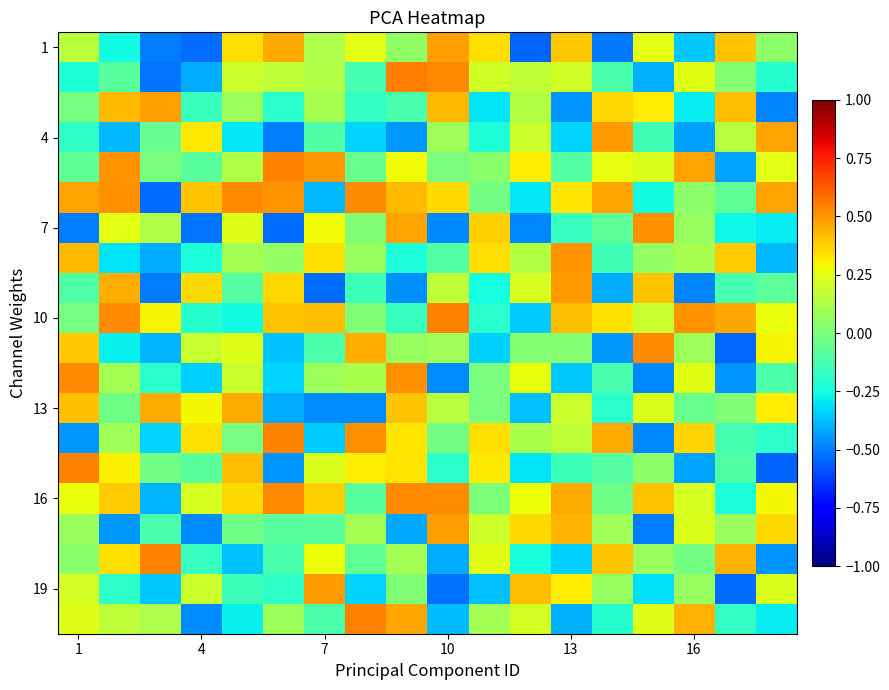

At which category is the sum across all series the highest?

8